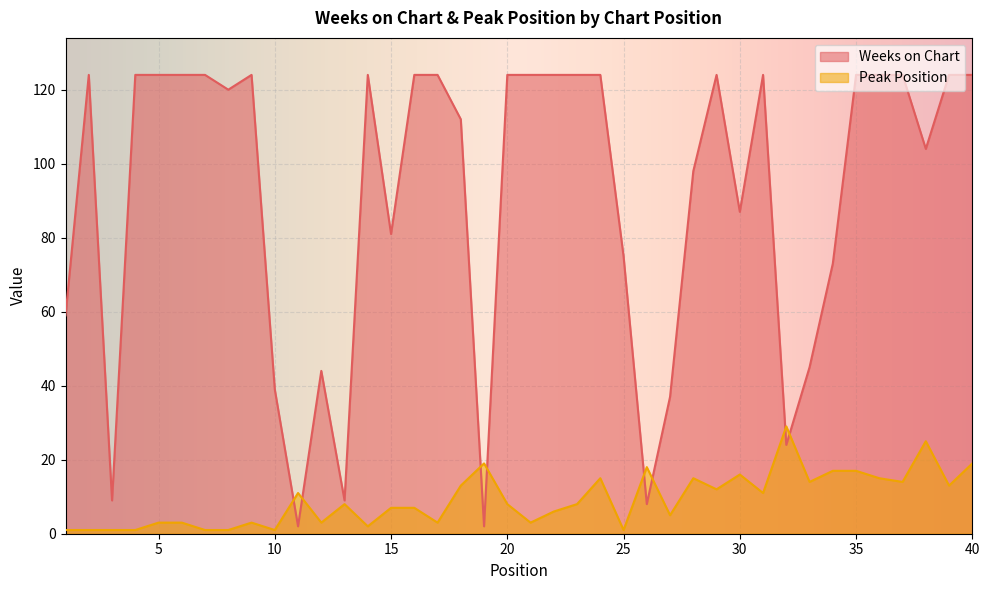

At which category is the sum across all series the highest?

40